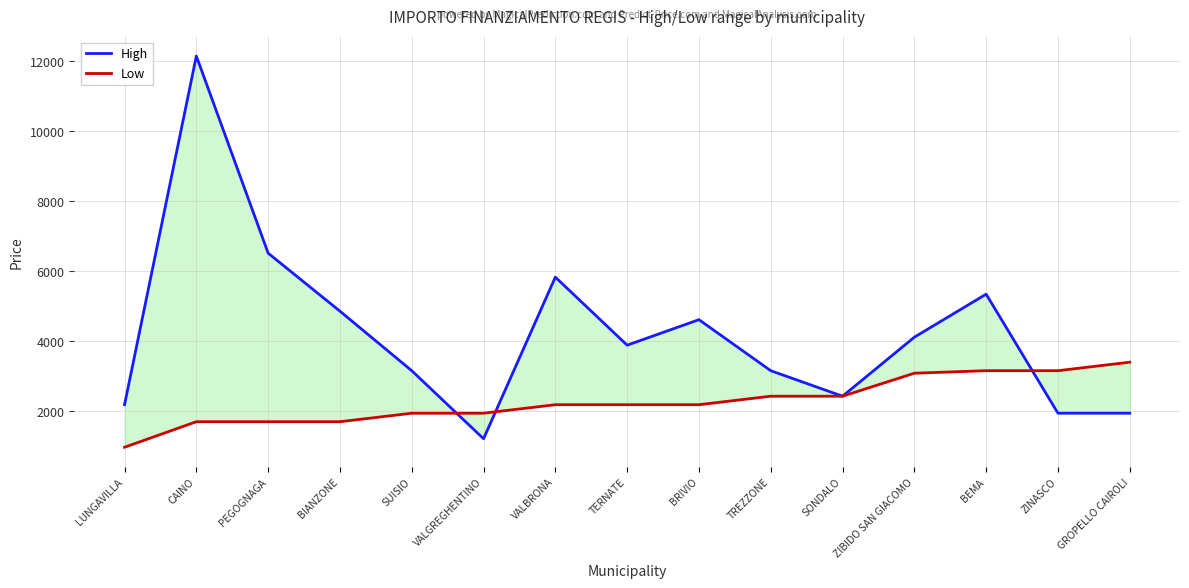

What is the label of the 3rd point from the left?

PEGOGNAGA